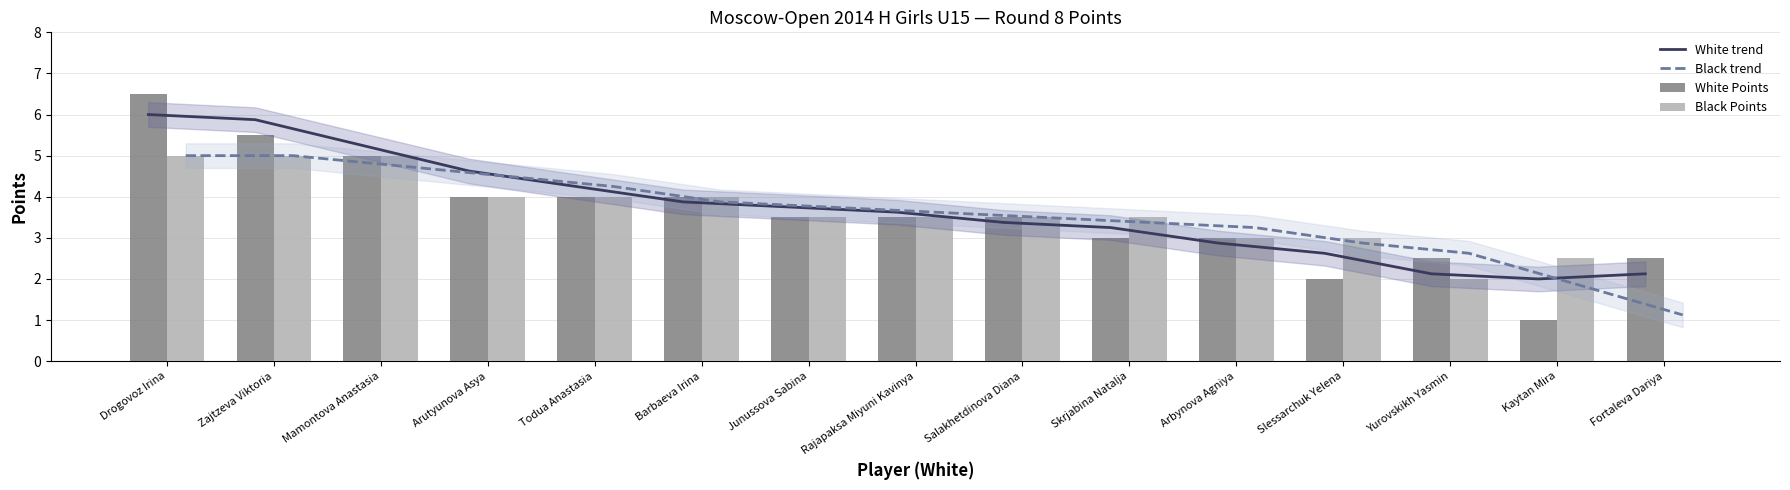

The value of White trend at Arutyunova Asya is 4.6. True or false?

True